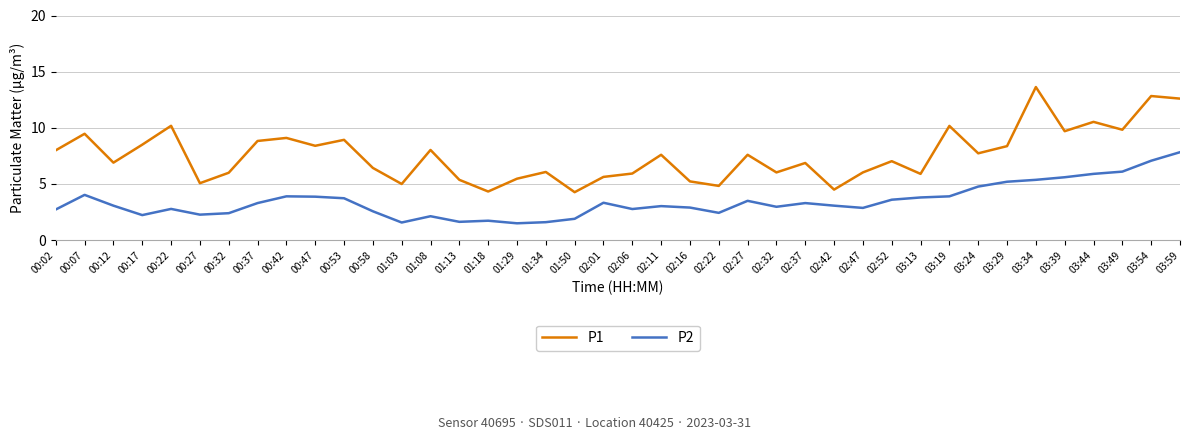

Which category has the highest value in the P2 series?

03:59